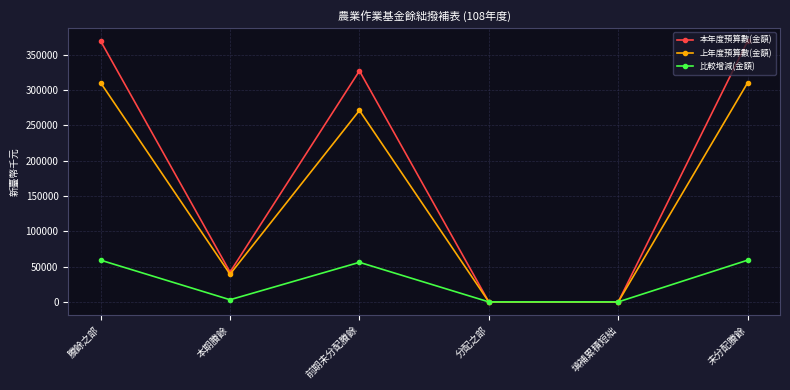

What are all the series names shown in the legend?

本年度預算數(金額), 上年度預算數(金額), 比較增減(金額)